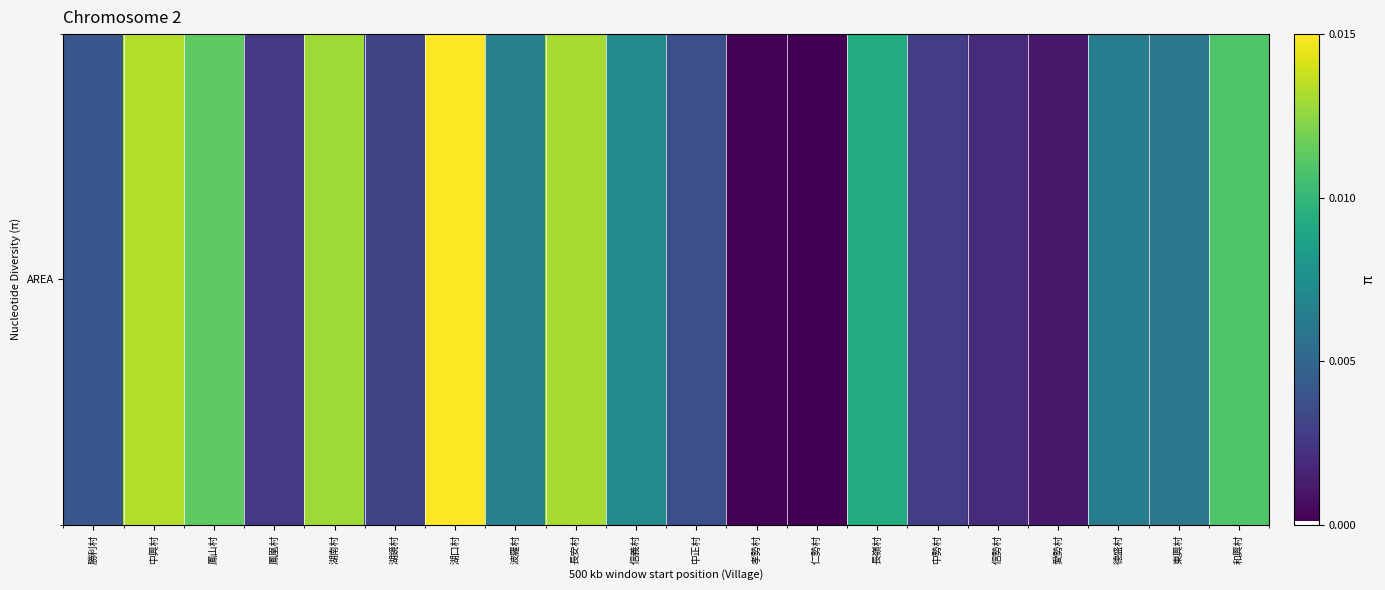

Which label corresponds to the largest value in the chart?

湖口村